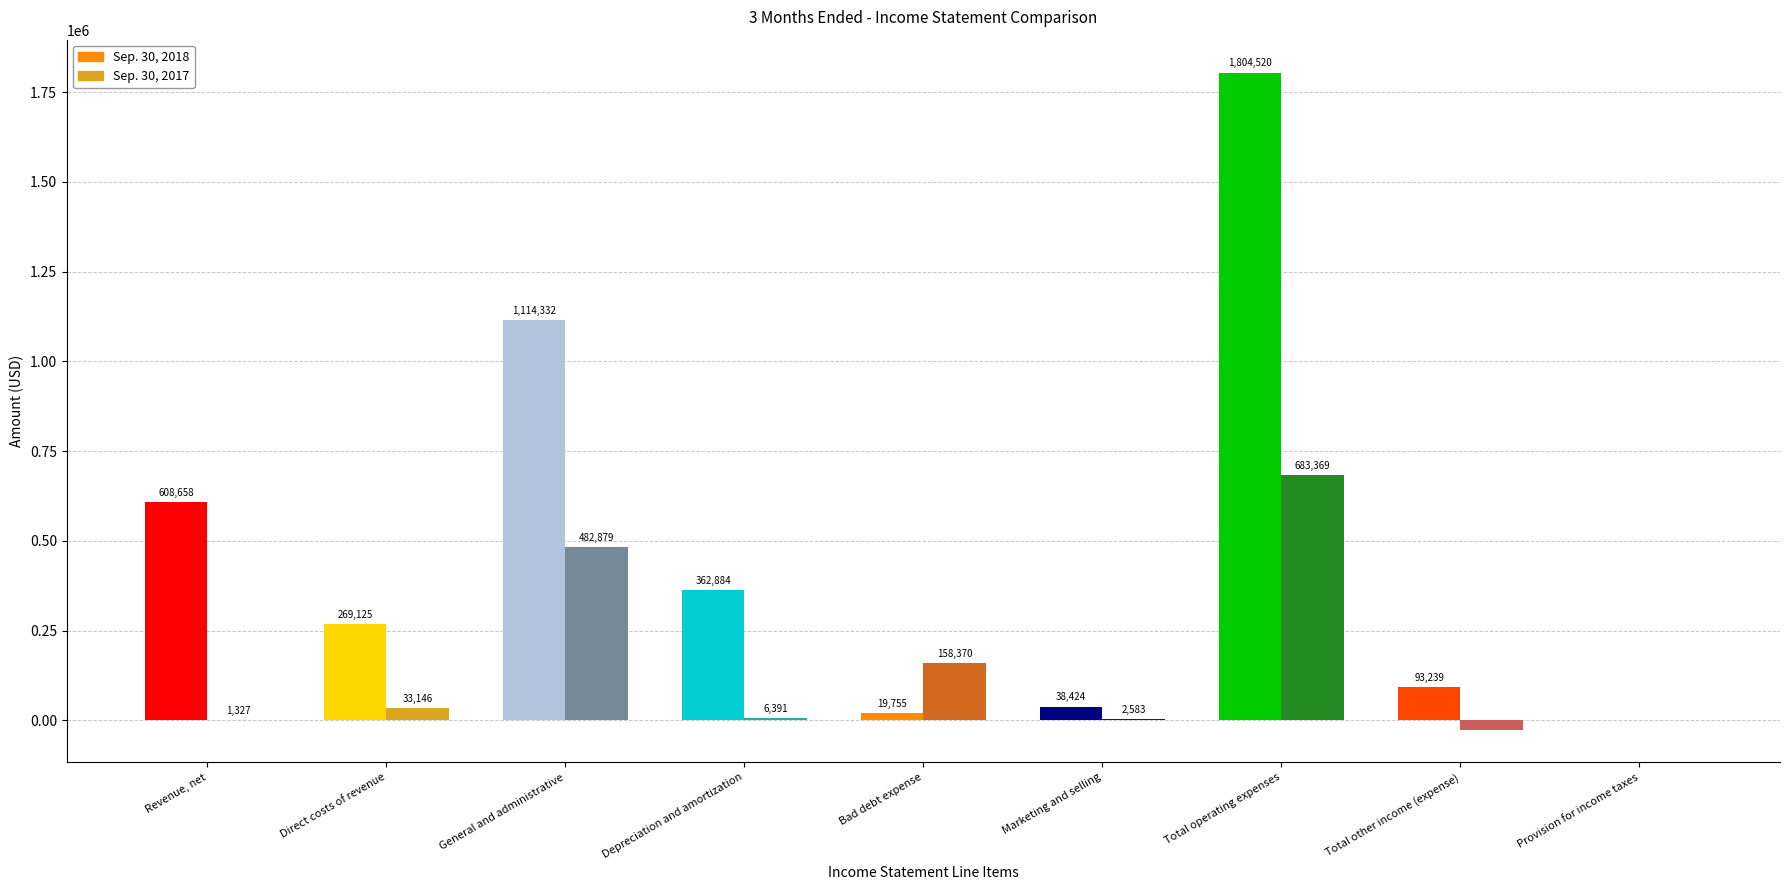

At Direct costs of revenue, list the series in order from smallest to largest.

Sep. 30, 2017, Sep. 30, 2018